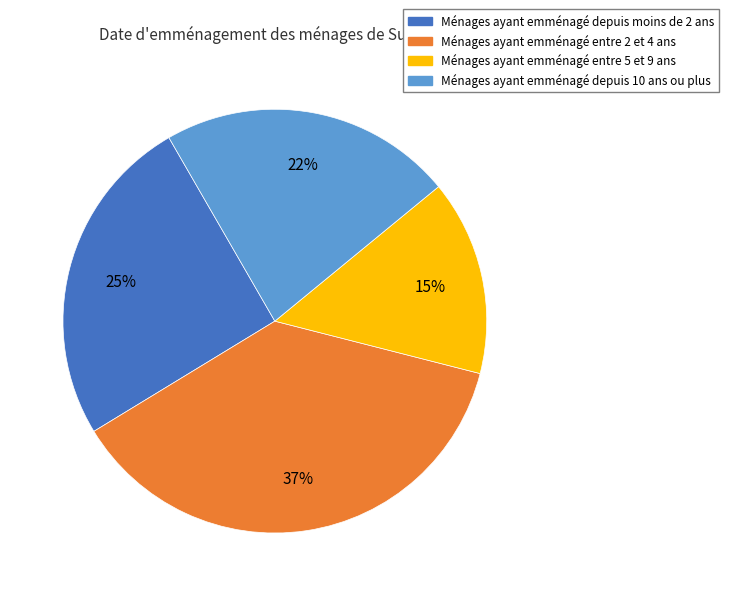

Rank the categories by value from highest to lowest.

Ménages ayant emménagé entre 2 et 4 ans, Ménages ayant emménagé depuis moins de 2 ans, Ménages ayant emménagé depuis 10 ans ou plus, Ménages ayant emménagé entre 5 et 9 ans